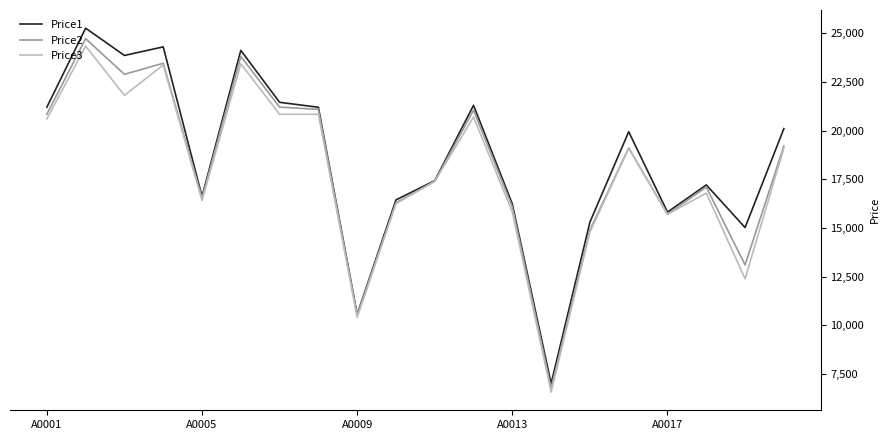

Does the chart display data point markers on the line(s)?

No